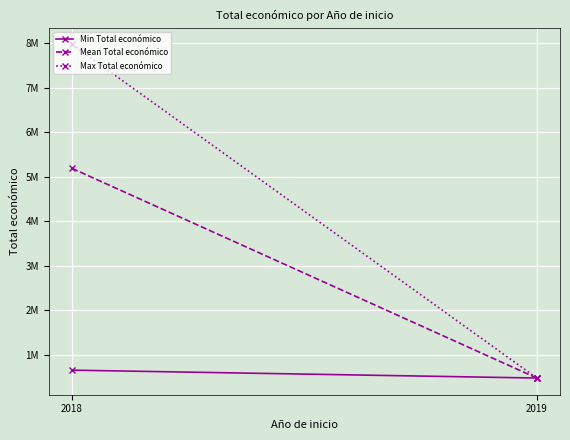

The value of Mean Total económico at 2018 is 5191379.4. True or false?

True